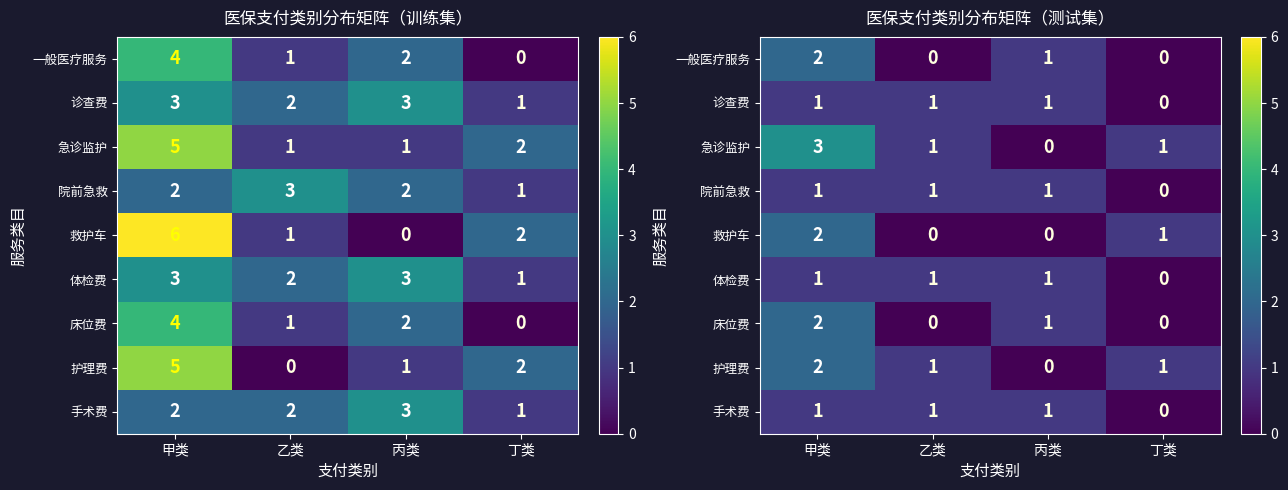

At which label is 急诊监护 closest to 1?

乙类